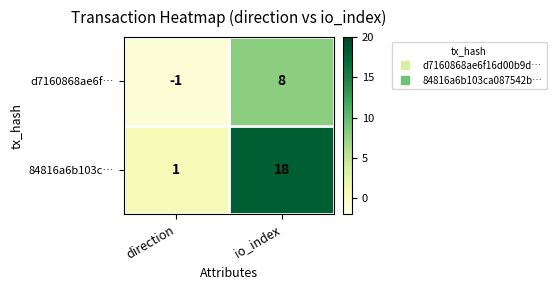

Rank the series by their maximum value, from highest to lowest.

84816a6b103c…, d7160868ae6f…